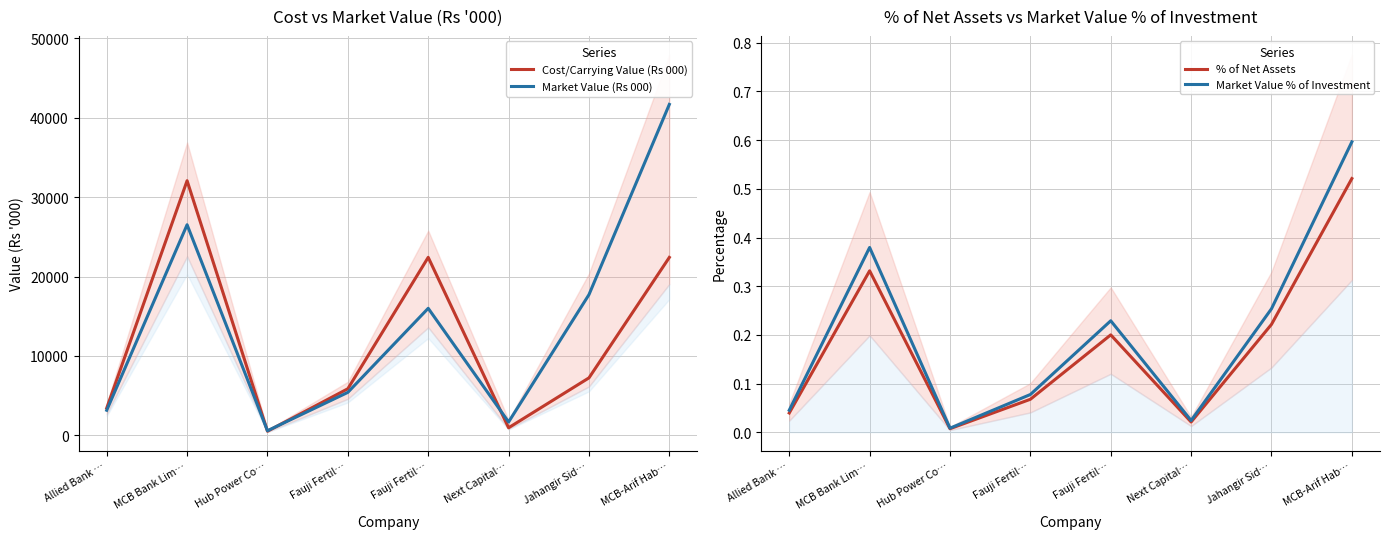

How many data points does each series have?

8